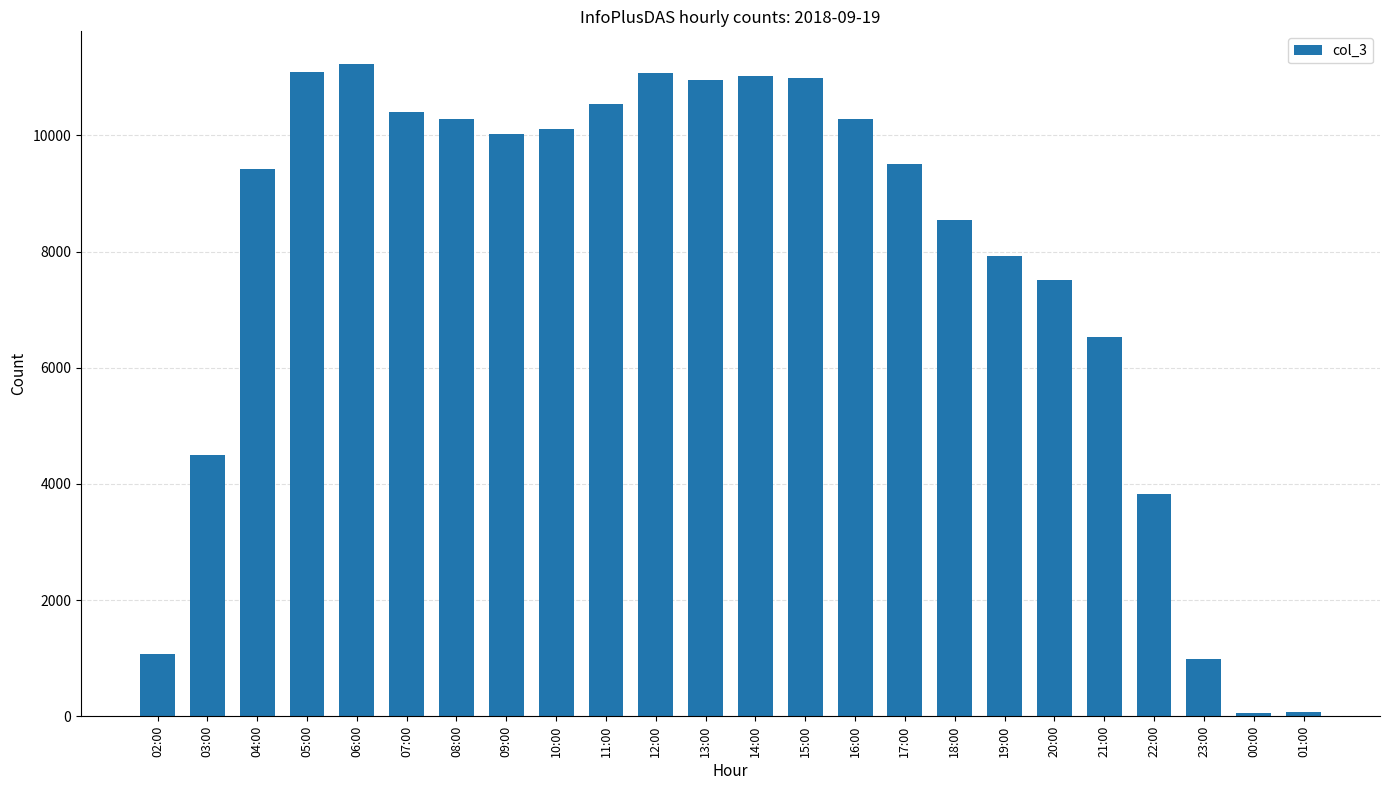

At which label is the value closest to 5645?

21:00